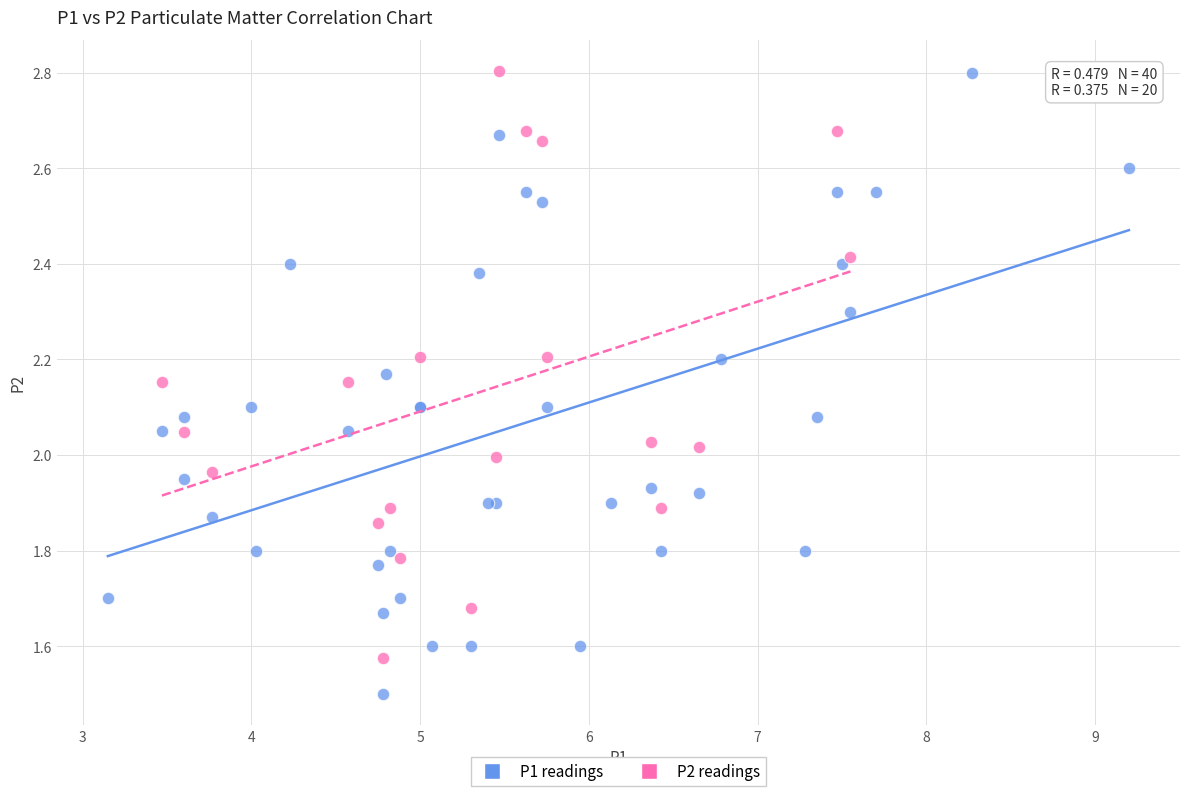

Which series has the widest spread of Y values?

P1 readings